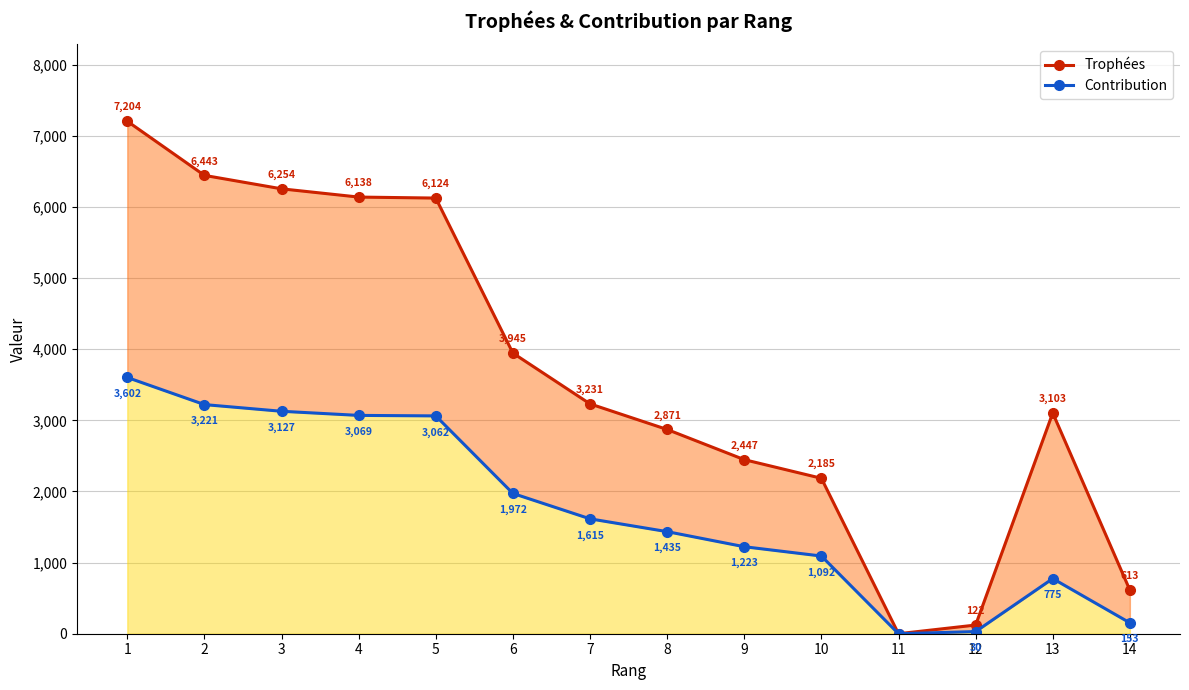

True or false: Contribution has a value of 3366 at 6.

False